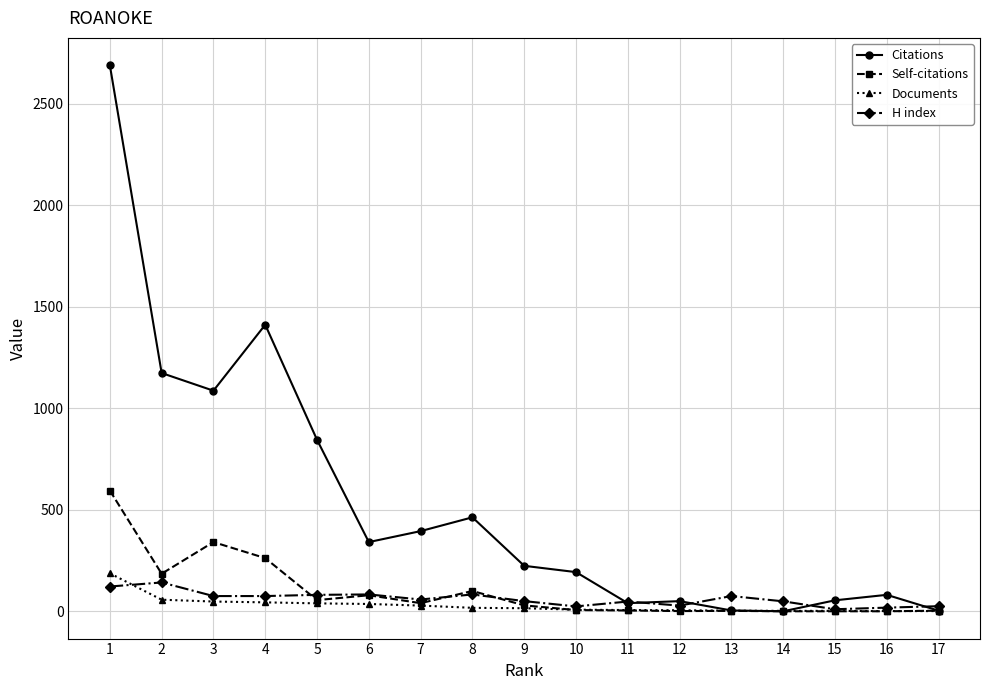

What are all the series names shown in the legend?

Citations, Self-citations, Documents, H index